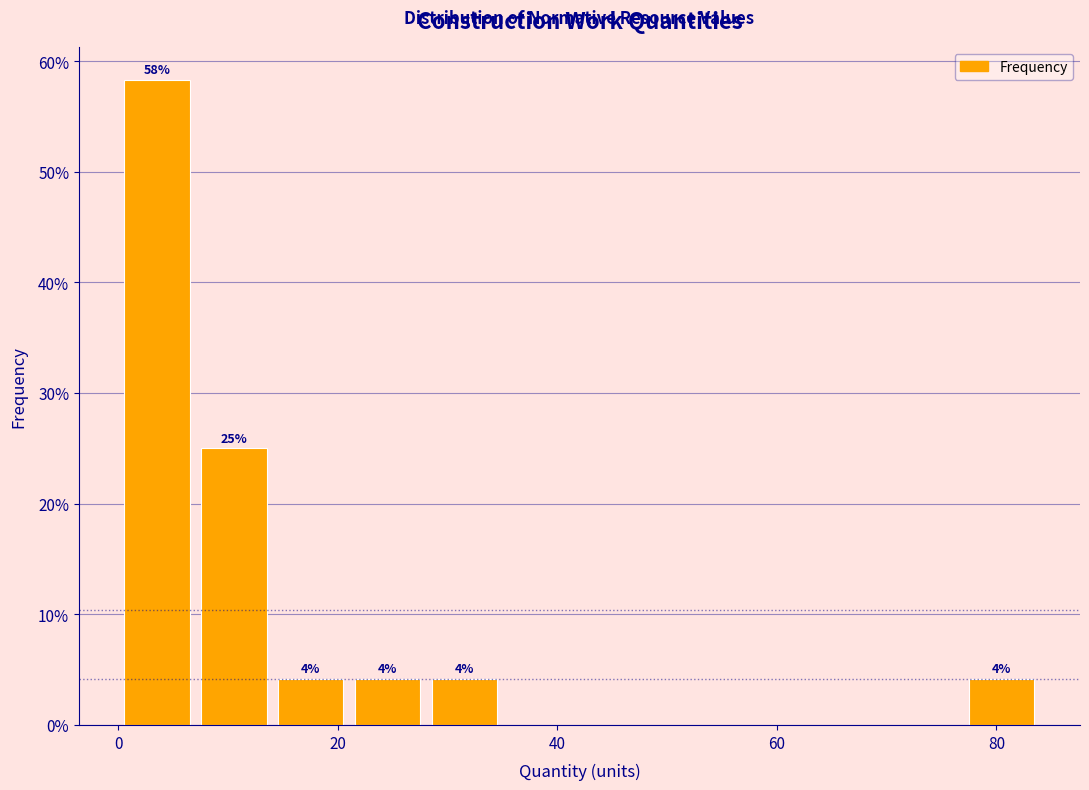

Around what value on the x-axis is the tallest bar? Give the approximate position of its centre, as read against the axis.

4